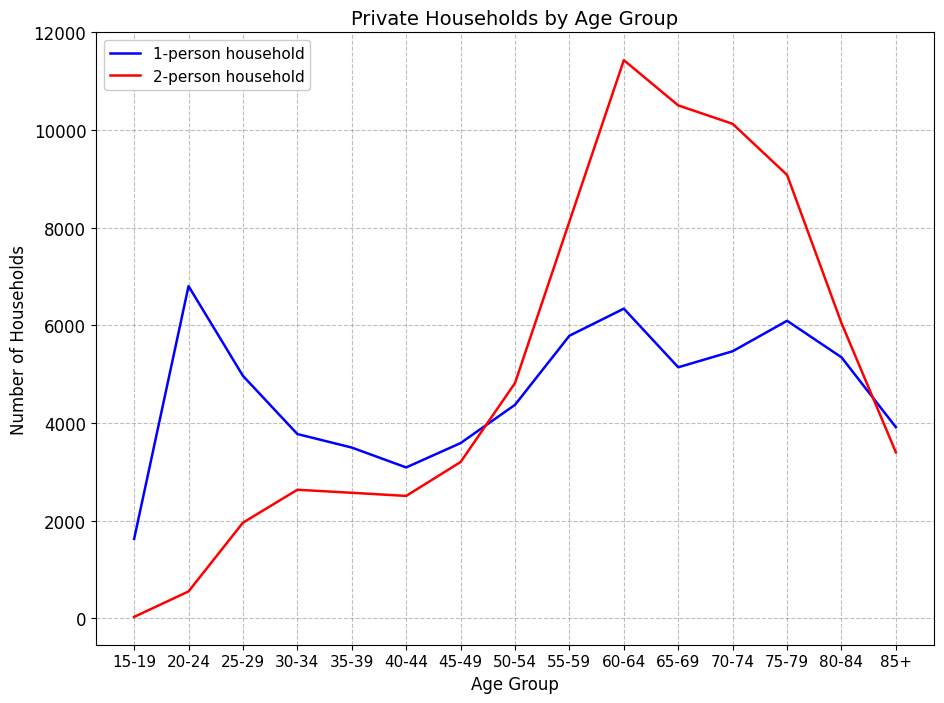

What is the total value across all series at 15-19?

1659